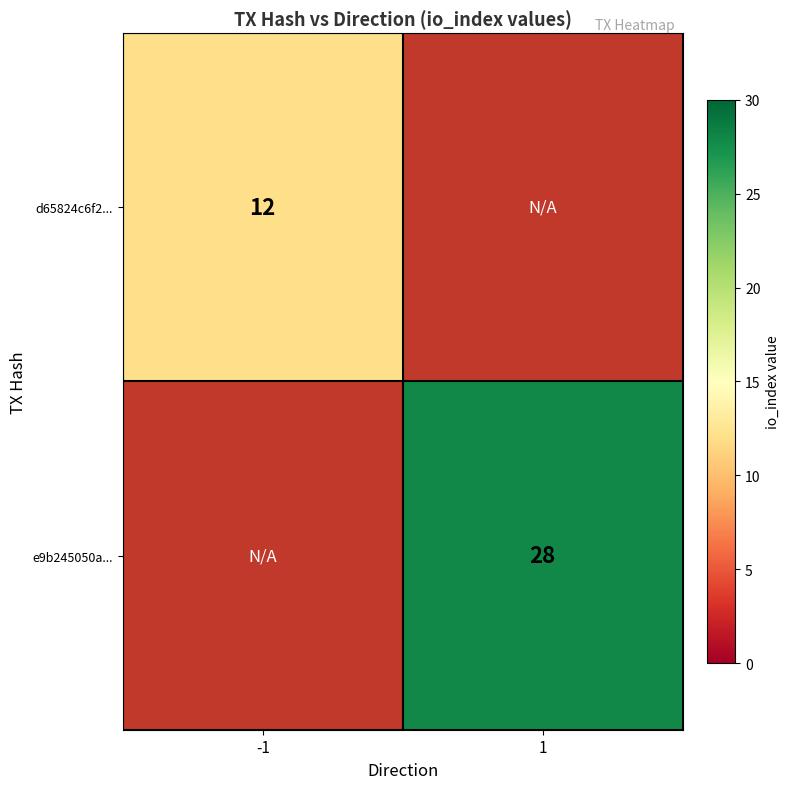

True or false: e9b245050a... has a value of 19 at 1.

False